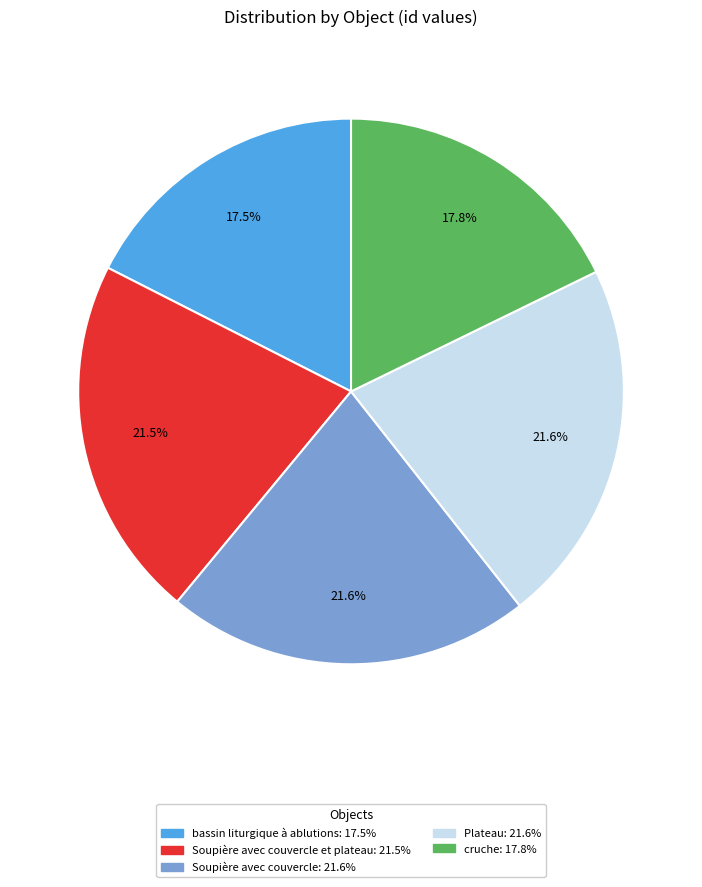

Is there any slice that represents more than half of the pie?

No